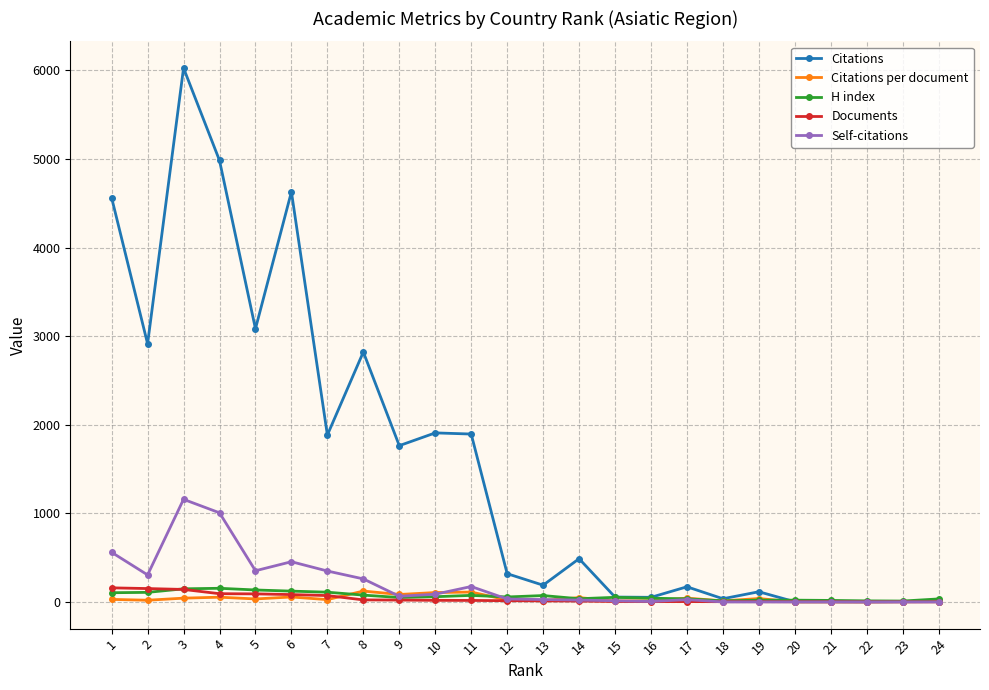

What is the average value of the Citations series?

1579.4